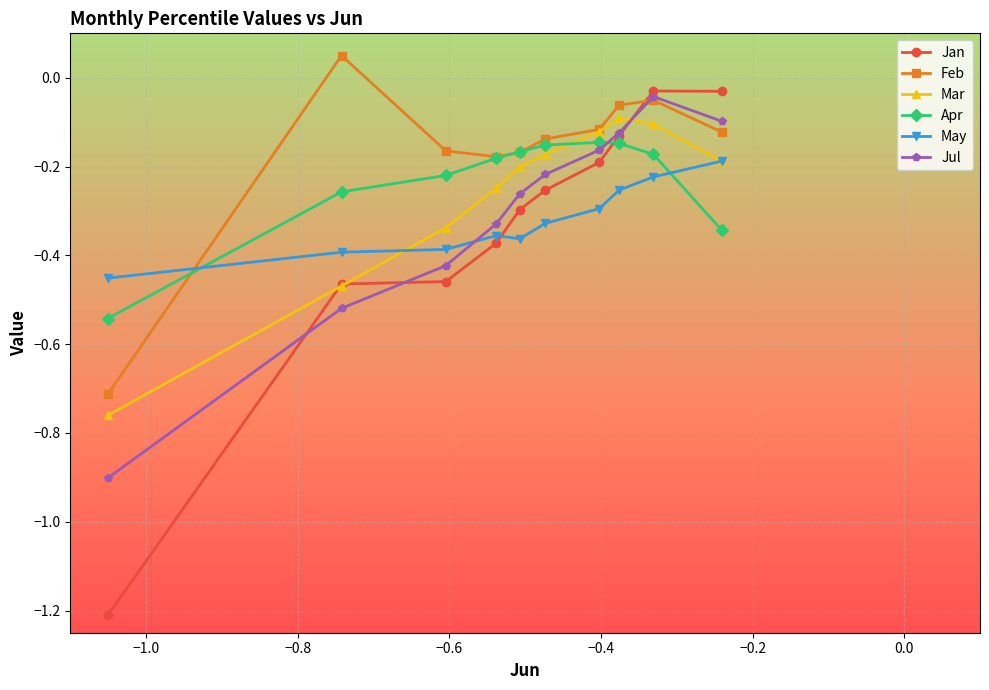

Which series has the largest total across all categories?

Feb